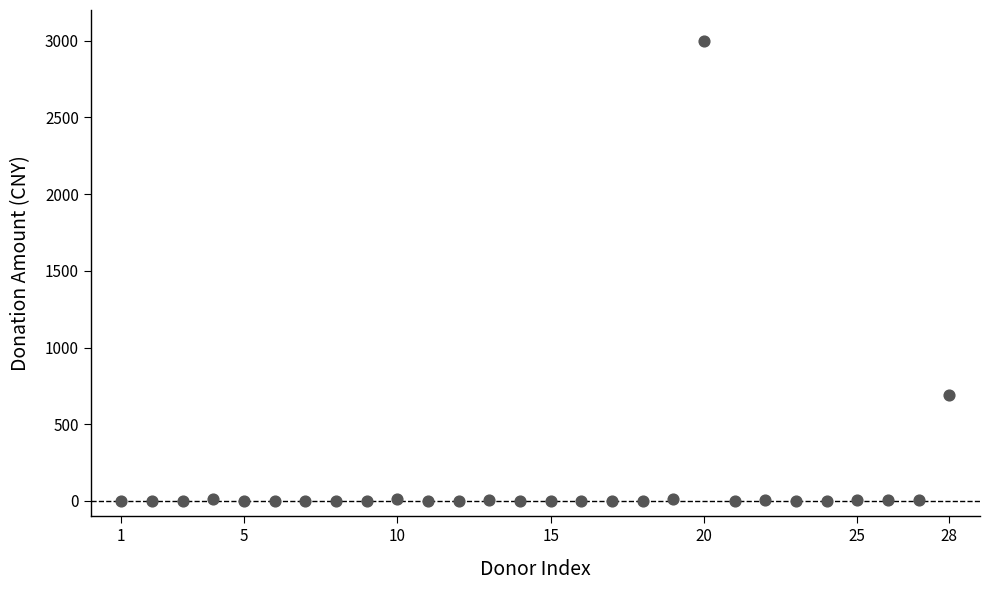

What Y value in the scatter plot is closest to 1500?

688.0